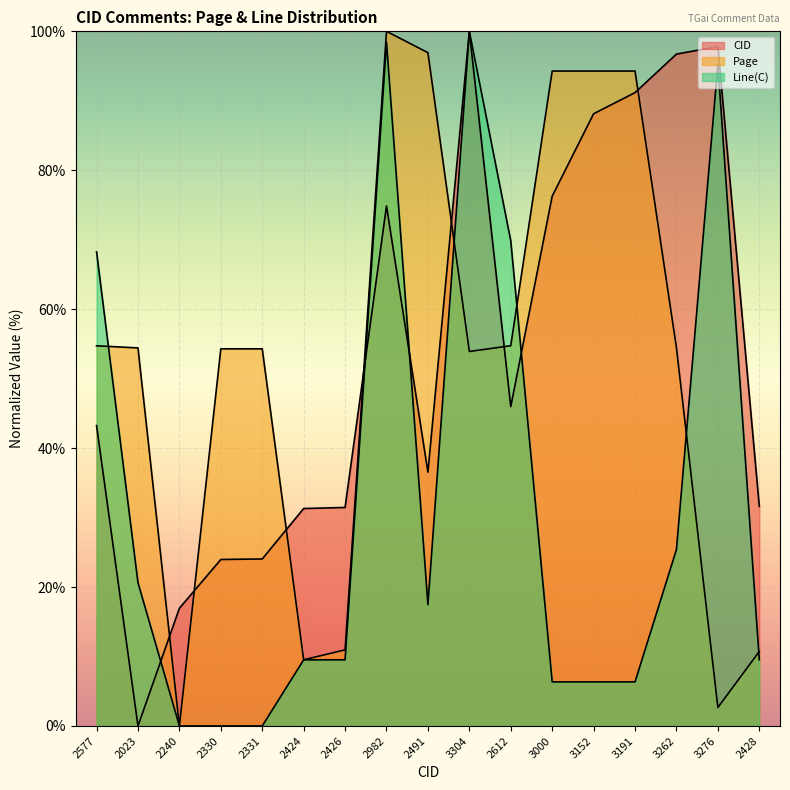

At which label is Line(C) closest to 50?

2577